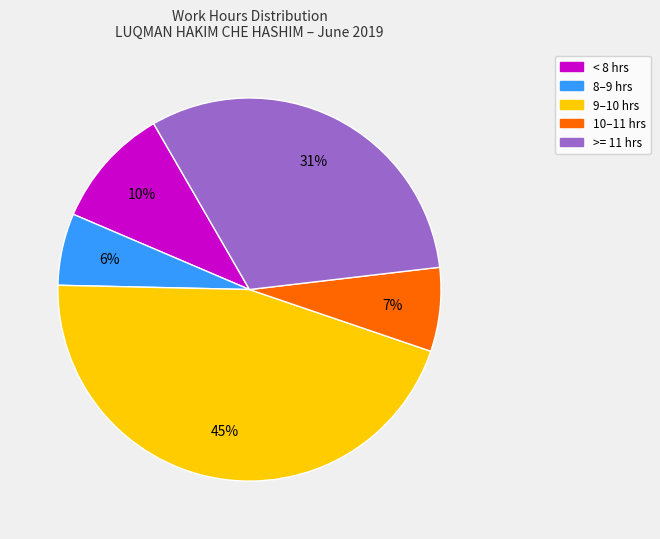

To the nearest percent, what is the average slice percentage?

20%